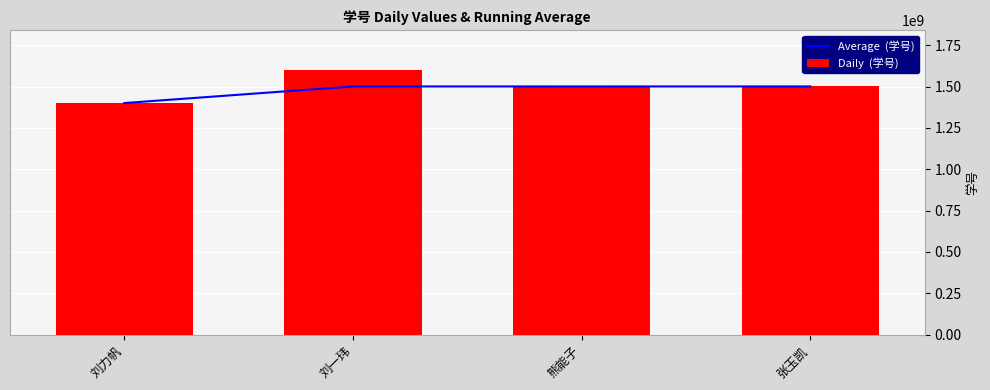

What is the value of the Daily  (学号) bar at the 3rd from the left?

1500016351.0